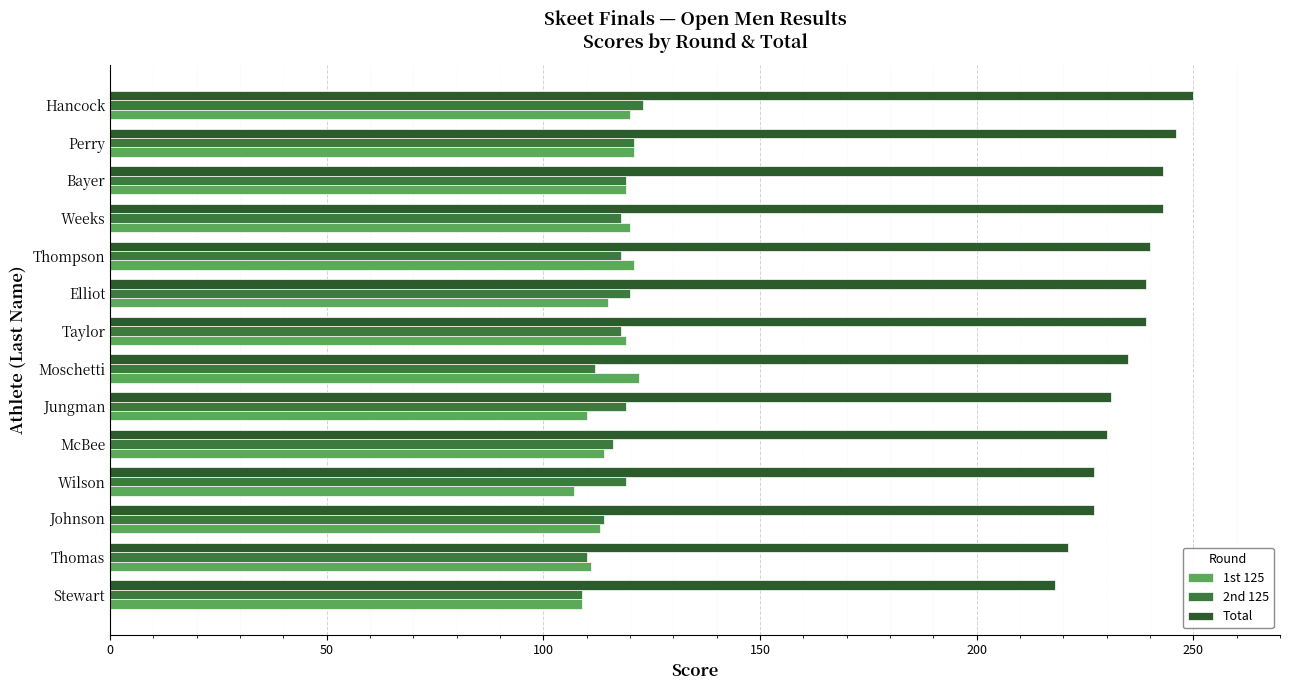

How many data points in 1st 125 are less than 119?

7